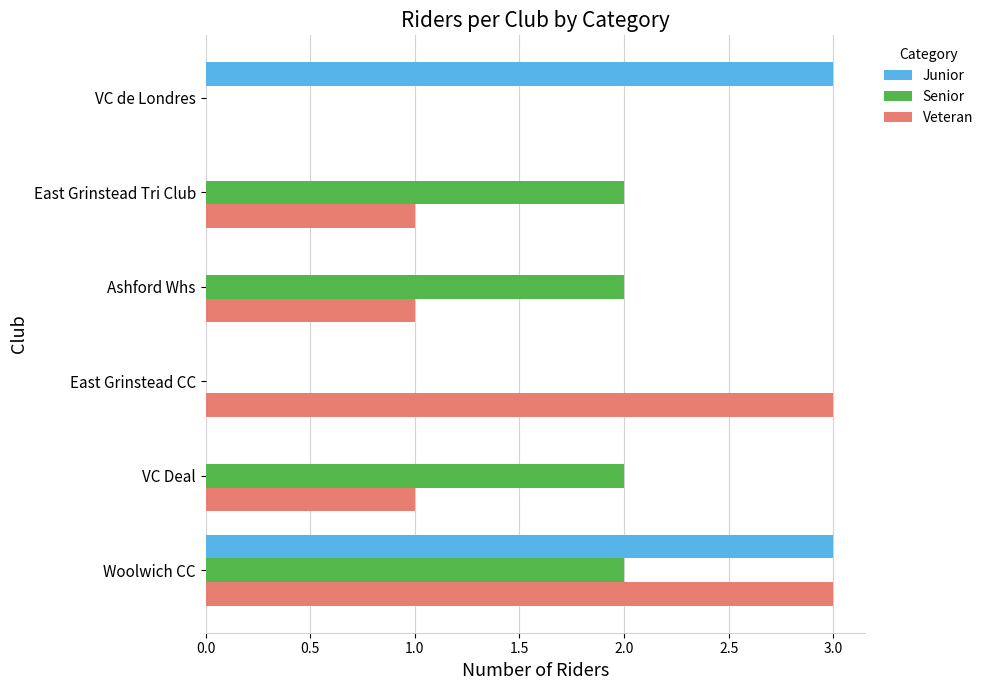

What is the sum of all Senior values?

8